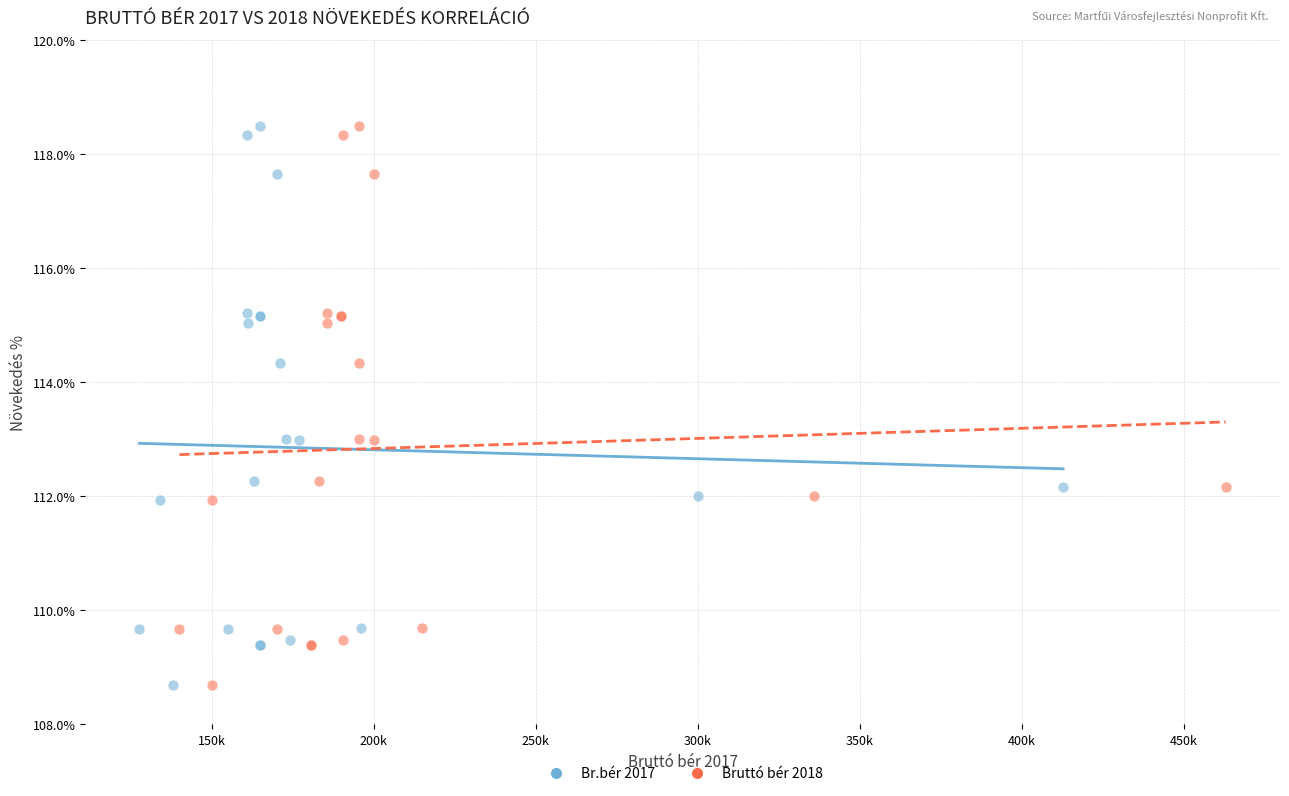

What are all the series names shown in the legend?

Br.bér 2017, Bruttó bér 2018